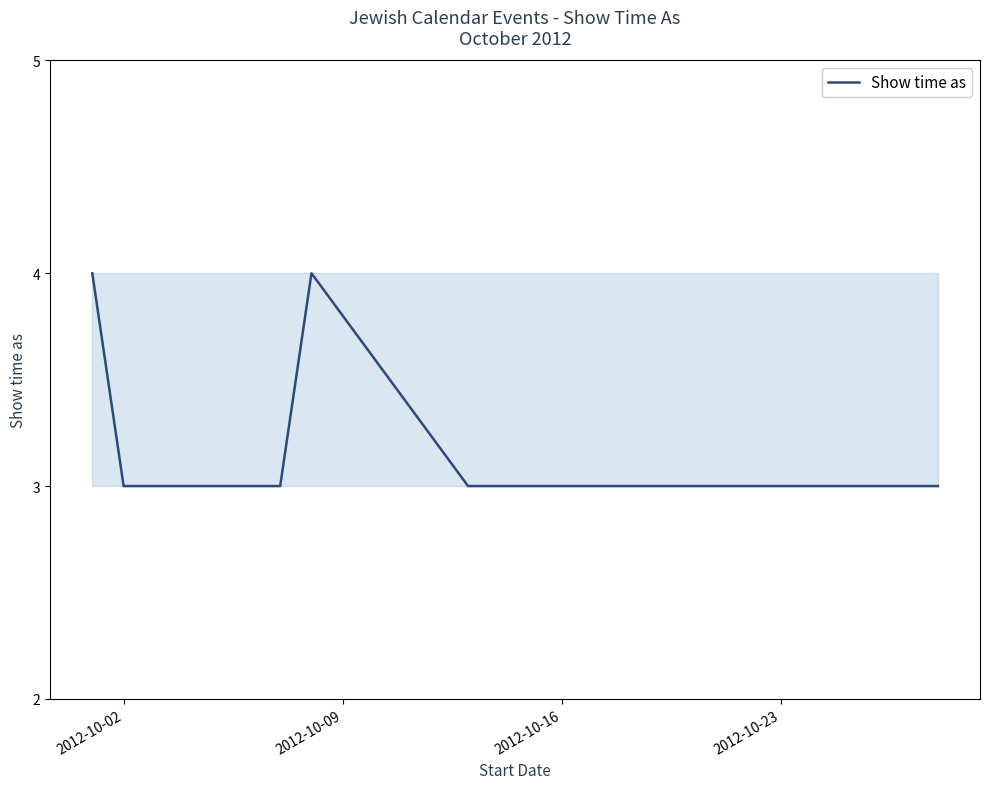

Count the number of values greater than 3.

2